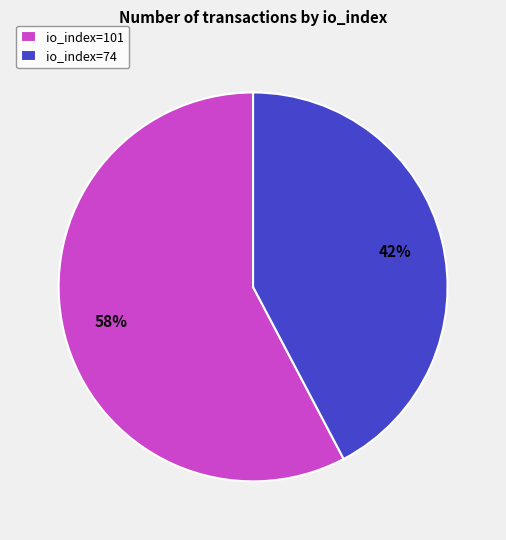

To the nearest percent, what percentage of the pie is io_index=74?

42%